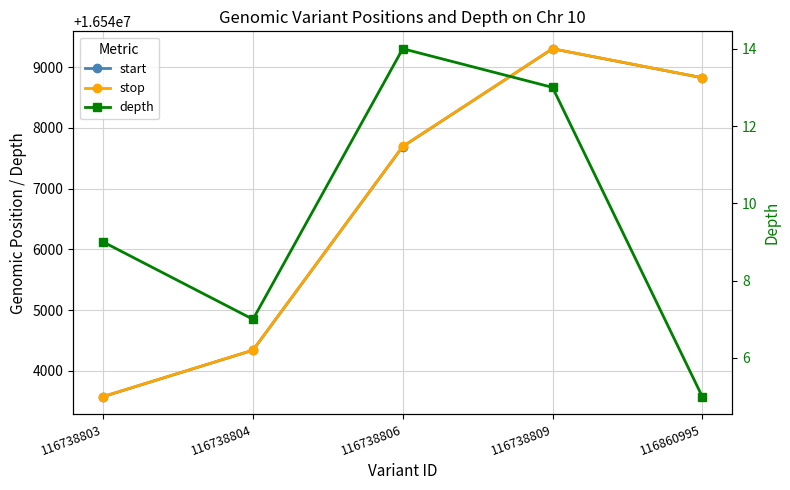

True or false: stop and start cross at least once.

False